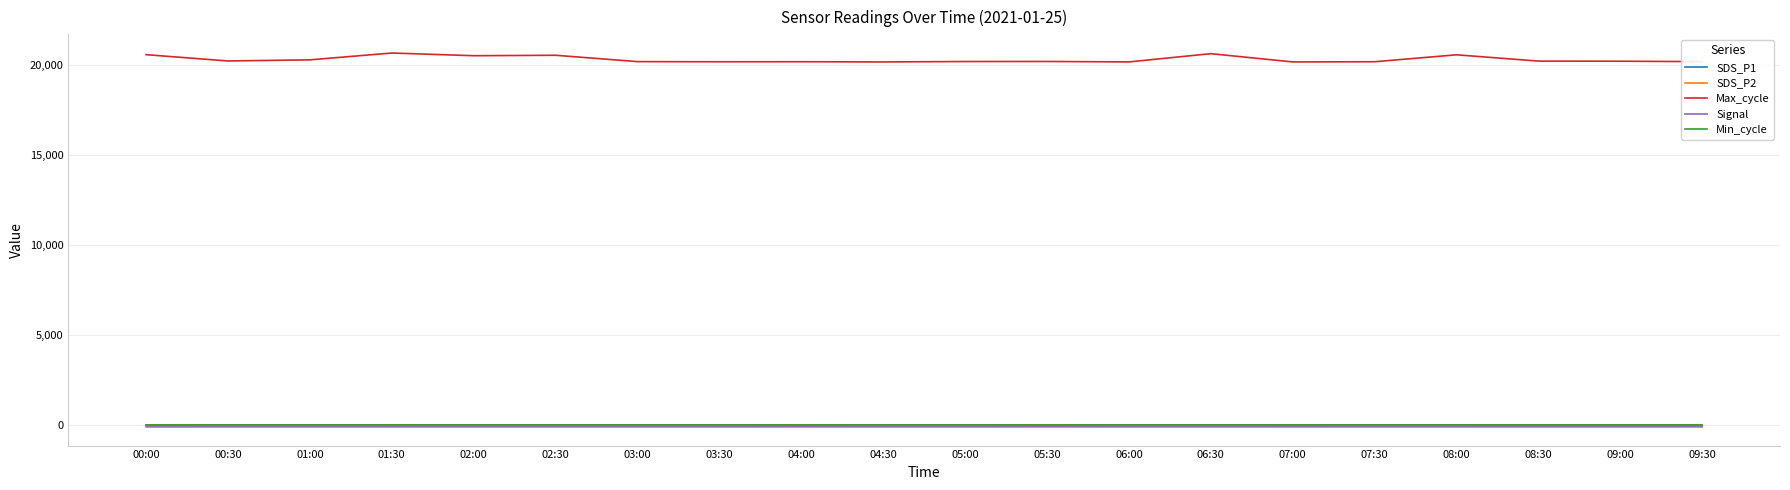

Which series has the largest total across all categories?

Max_cycle